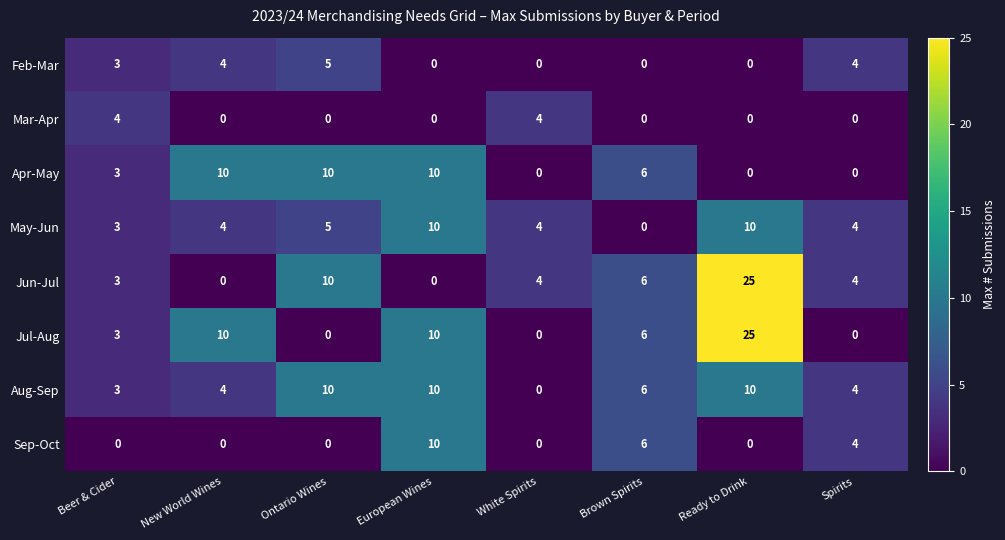

What is the spread (max minus min) of values at Ready to Drink?

25